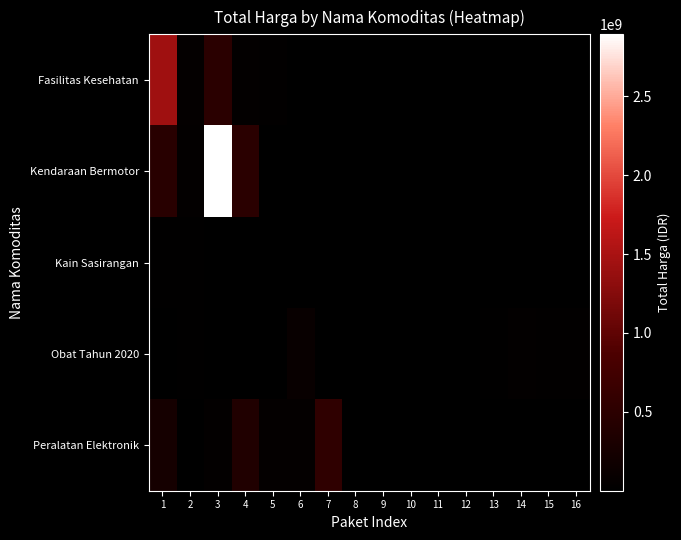

How many distinct data groups are displayed?

5